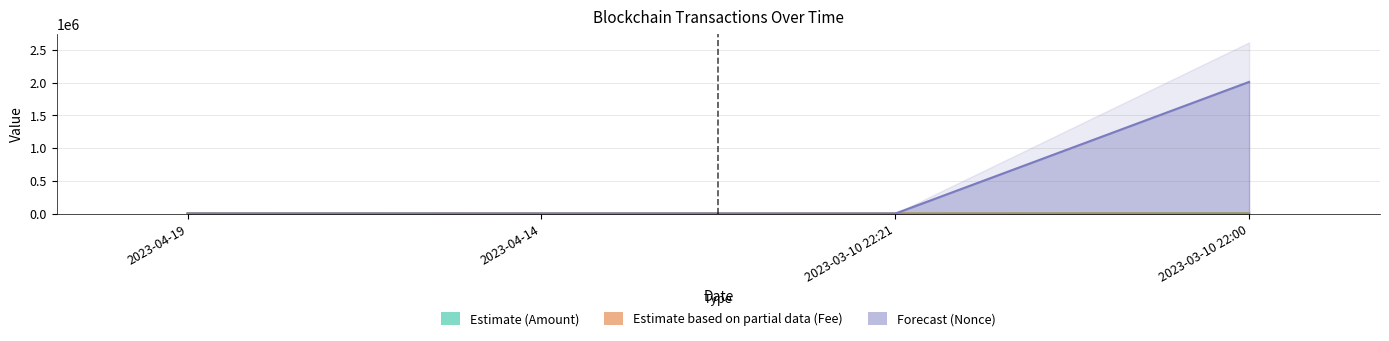

What is the approximate value of Amount at 2023-04-14?

35.3